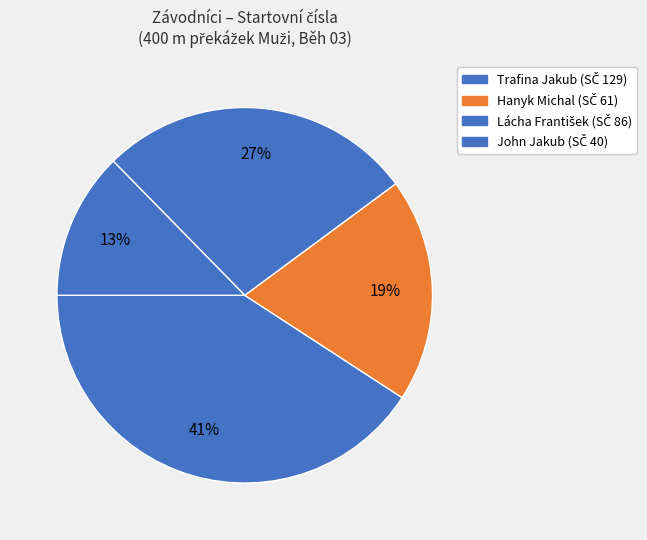

True or false: Hanyk Michal accounts for 27% of the total.

False